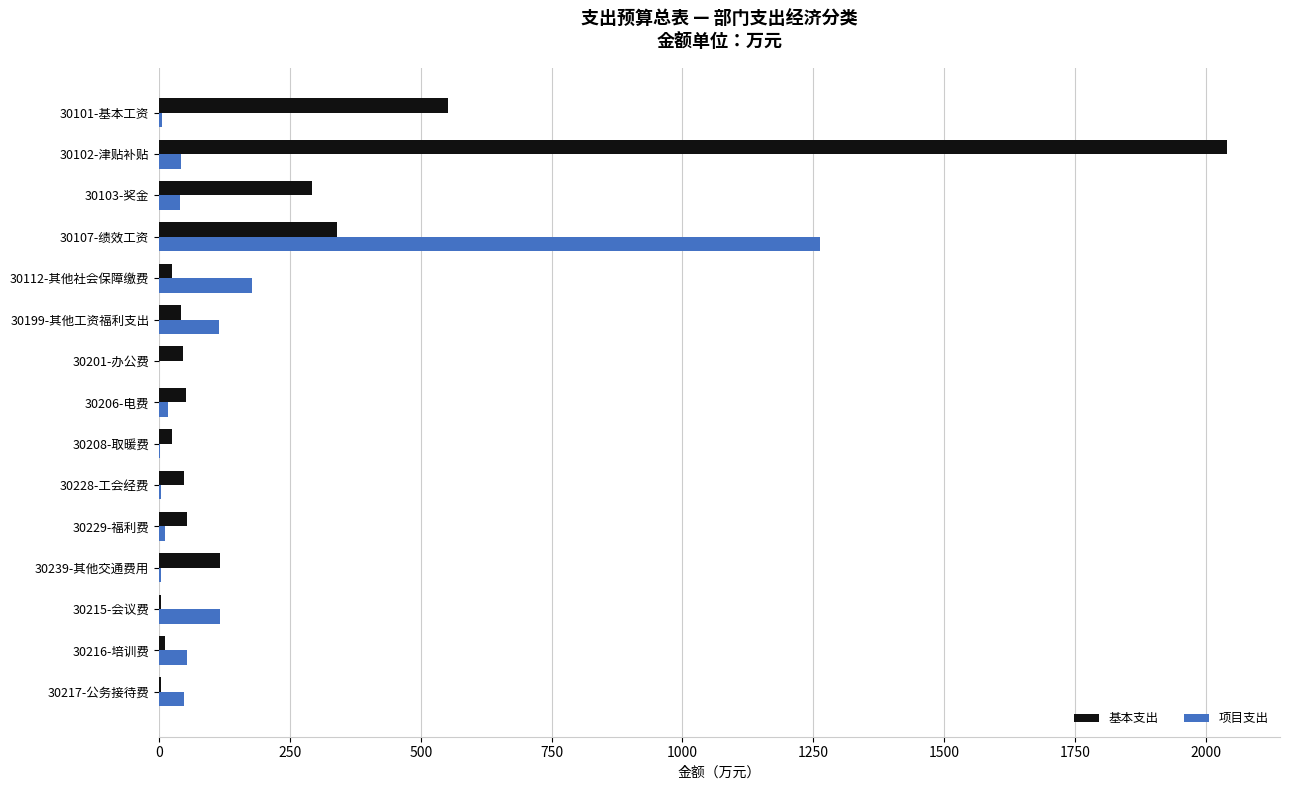

What are all the series names shown in the legend?

基本支出, 项目支出